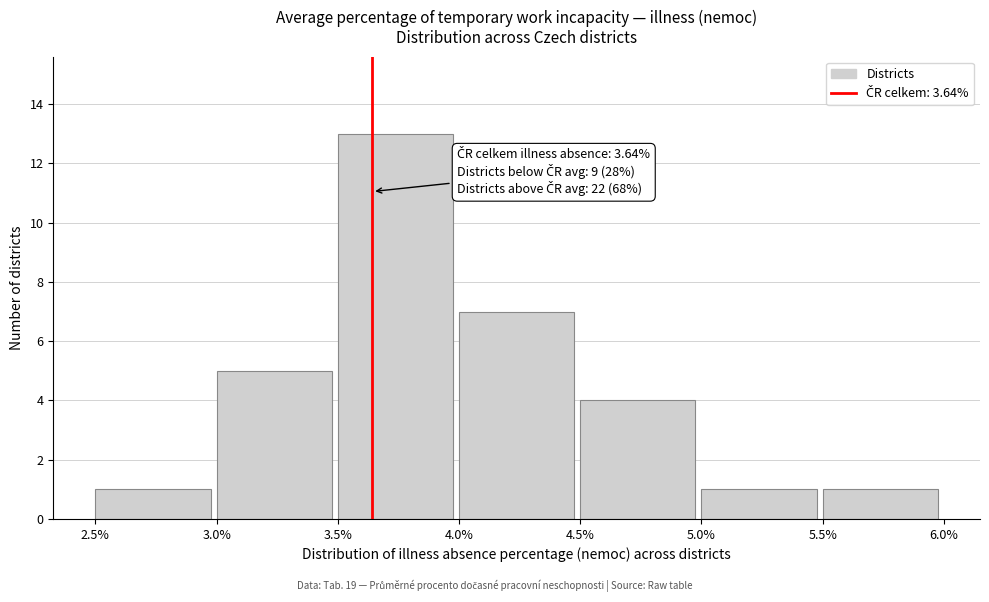

Over which range of the x-axis is the bar tallest?

3.5% to 4.0%